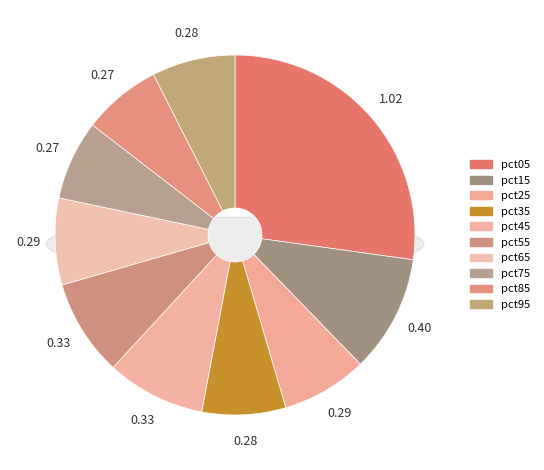

Is the sum of pct15 and pct65 greater than half?

No